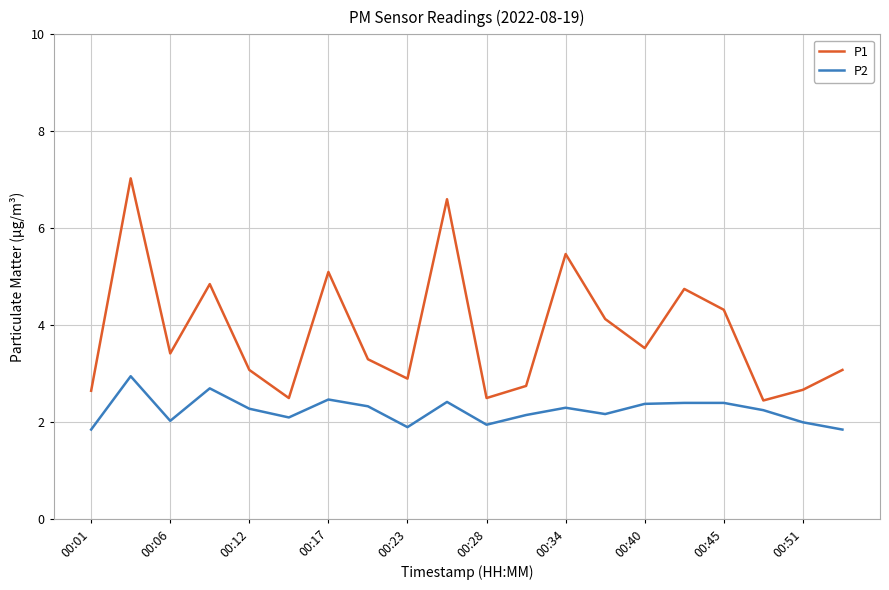

True or false: P2 and P1 cross at least once.

False